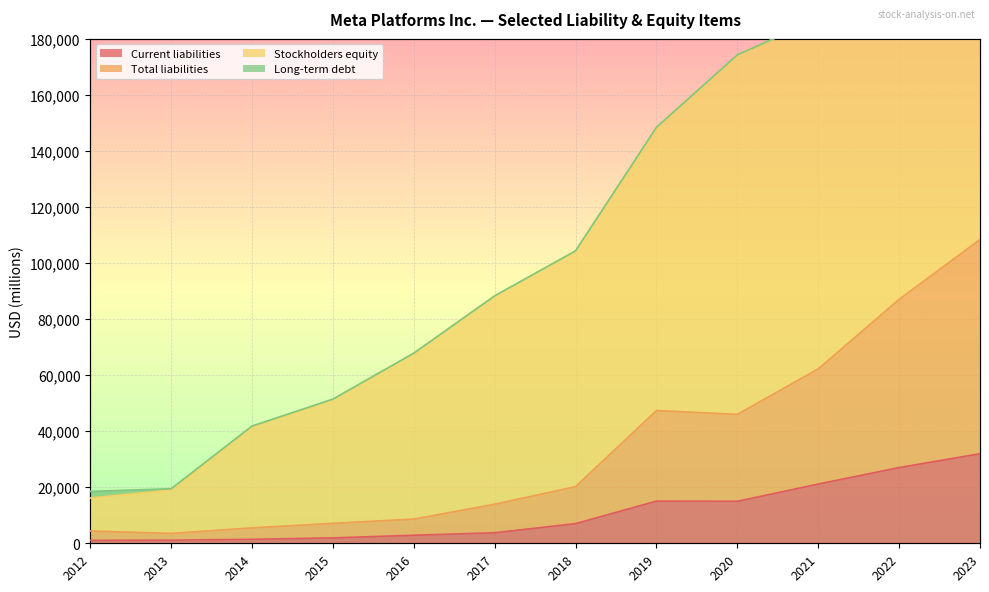

Which category has the highest value across all series?

2023